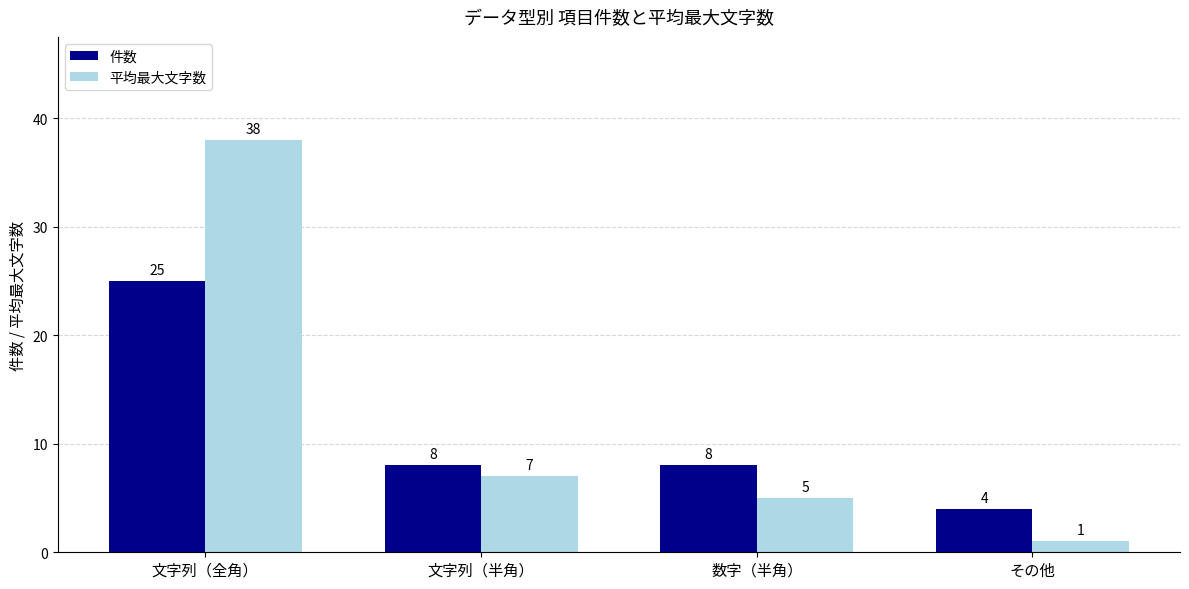

At which label is 平均最大文字数 closest to 19?

文字列（半角）